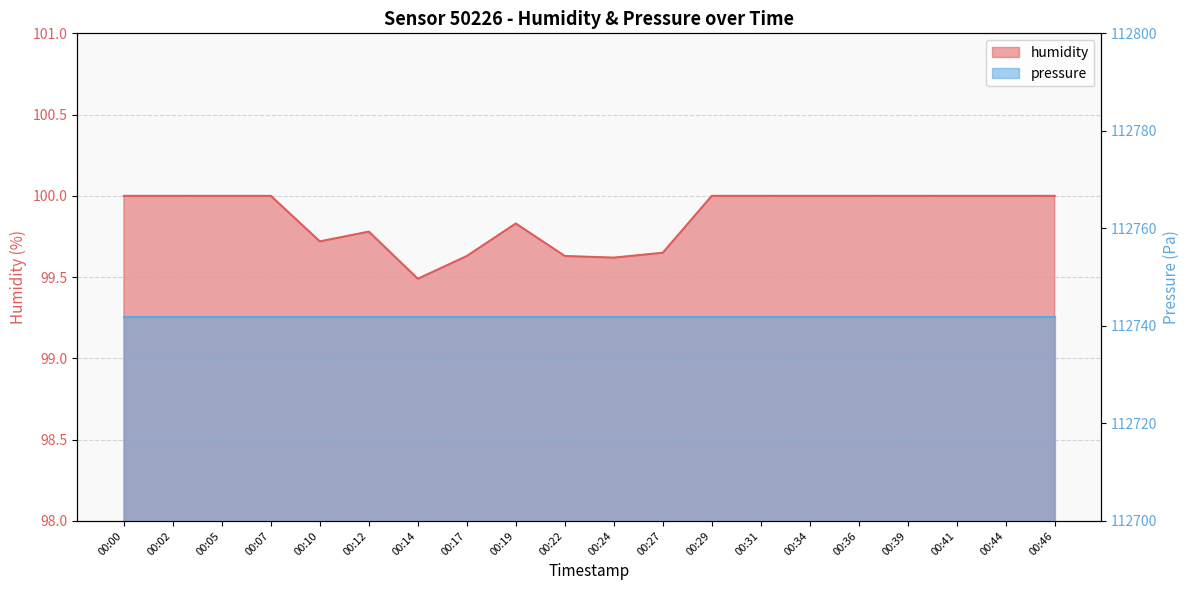

Between 00:44 and 00:29, which is larger?

00:44